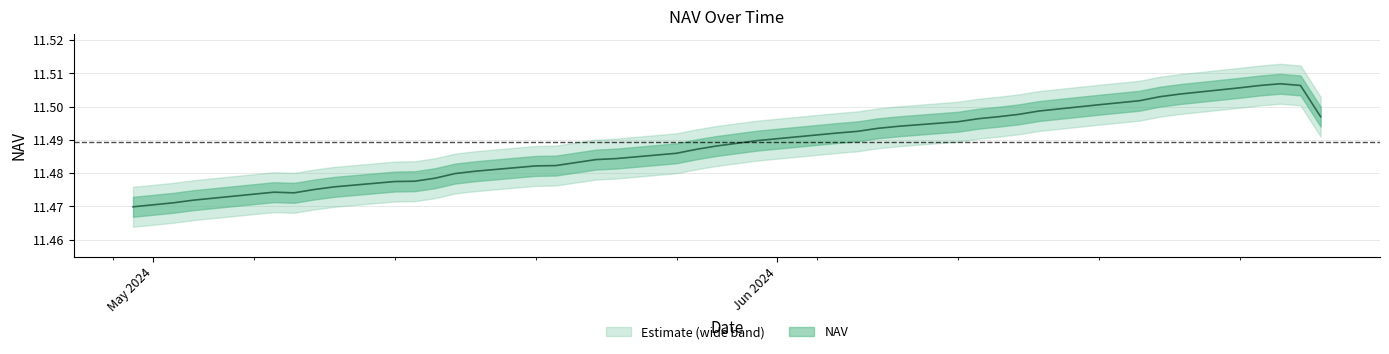

Rank the categories by value from highest to lowest.

26-06-2024, 27-06-2024, 25-06-2024, 24-06-2024, 21-06-2024, 20-06-2024, 19-06-2024, 18-06-2024, 17-06-2024, 14-06-2024, 13-06-2024, 28-06-2024, 12-06-2024, 11-06-2024, 10-06-2024, 07-06-2024, 06-06-2024, 05-06-2024, 04-06-2024, 31-05-2024, 30-05-2024, 29-05-2024, 28-05-2024, 27-05-2024, 24-05-2024, 23-05-2024, 21-05-2024, 20-05-2024, 17-05-2024, 16-05-2024, 15-05-2024, 14-05-2024, 13-05-2024, 10-05-2024, 09-05-2024, 07-05-2024, 08-05-2024, 03-05-2024, 02-05-2024, 30-04-2024